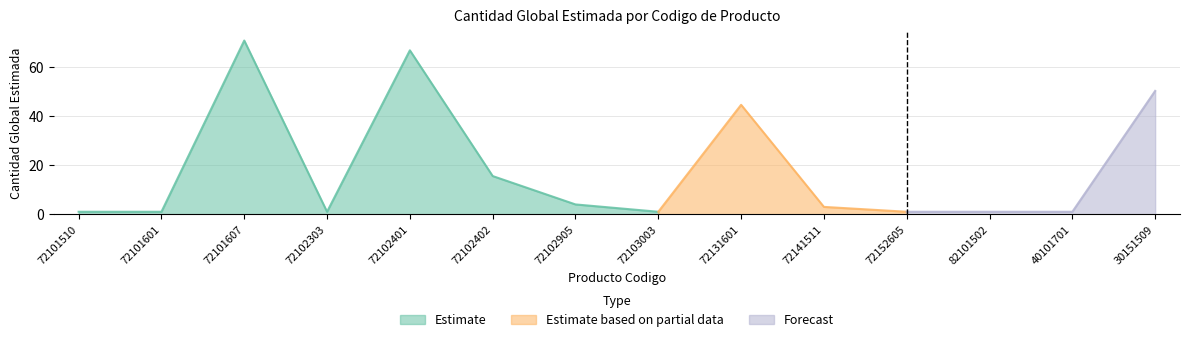

How many points are higher than both their immediate neighbors (excluding endpoints)?

3